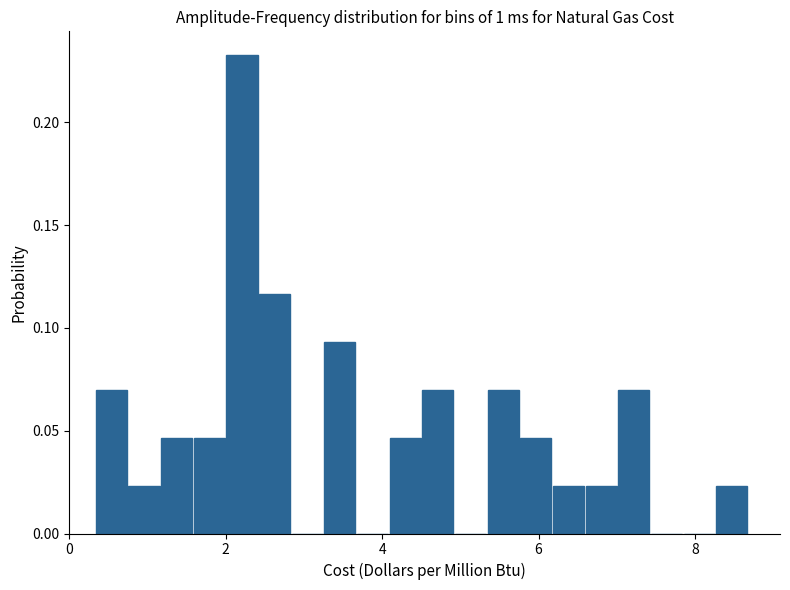

Read against the x-axis, roughly where is the centre of the tallest bar?

2.2